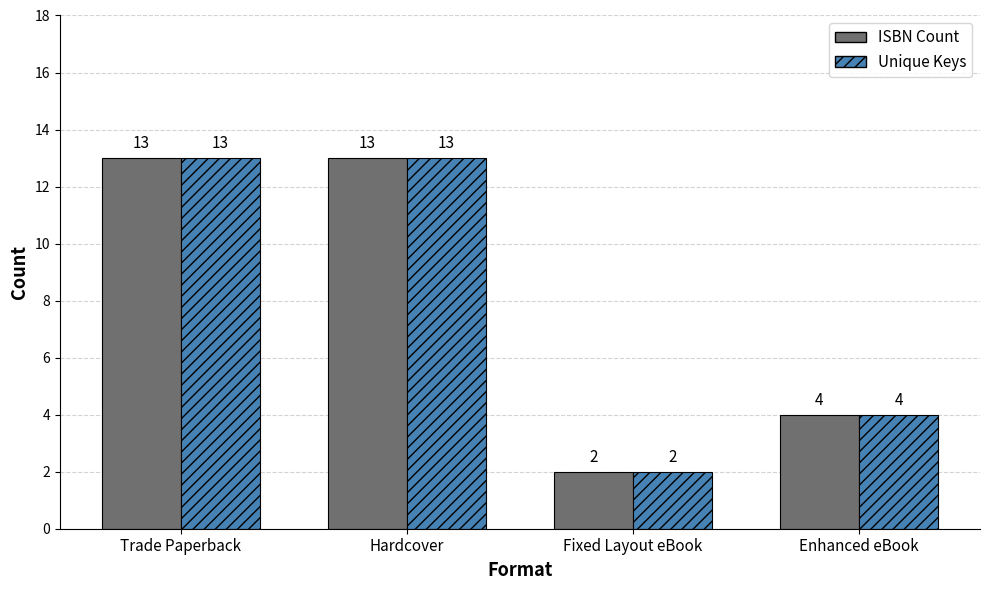

Are the bars grouped side by side (vs. stacked)?

Yes